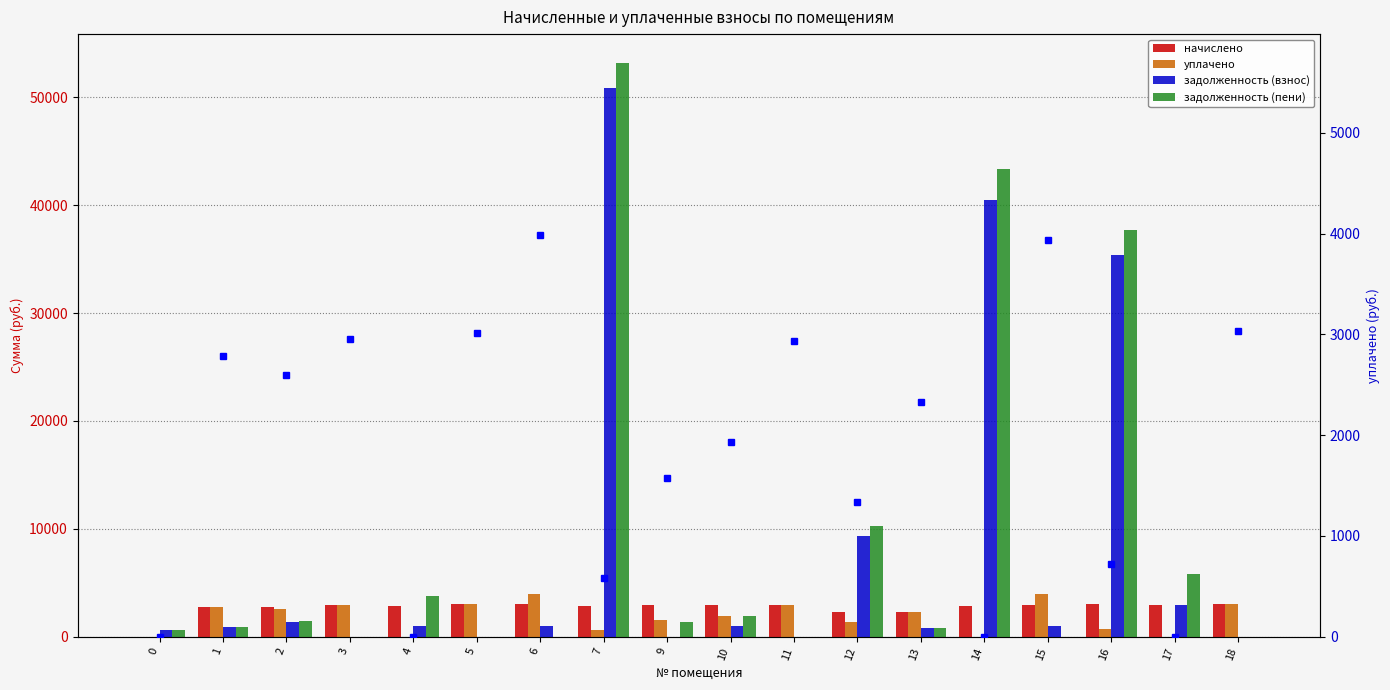

What is the value of the начислено bar at the 6th from the left?

3012.3